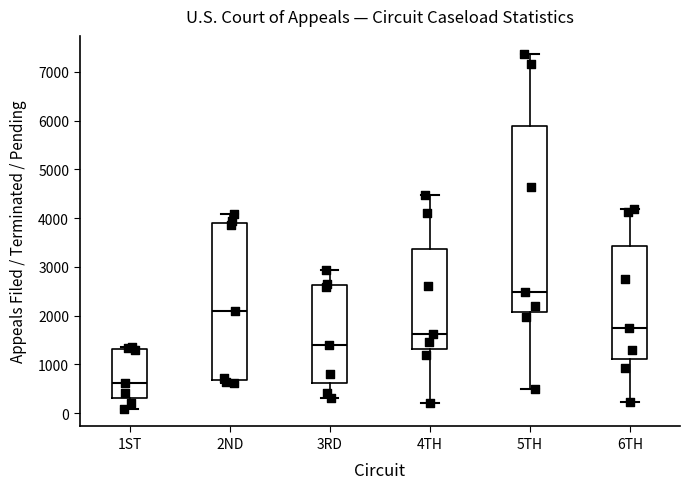

Reading left to right, transcribe this box plot: for each box, give where its median line is, the range the box spans, and where its two whiskers end, as read against the y-axis. The values are not printed on the chart, so give them approximately, as read against the axis.

1ST: median 600, box 300 to 1300, whiskers 100 to 1400
2ND: median 2100, box 700 to 3900, whiskers 600 to 4100
3RD: median 1400, box 600 to 2600, whiskers 300 to 2900
4TH: median 1600, box 1300 to 3400, whiskers 200 to 4500
5TH: median 2500, box 2100 to 5900, whiskers 500 to 7400
6TH: median 1700, box 1100 to 3400, whiskers 200 to 4200